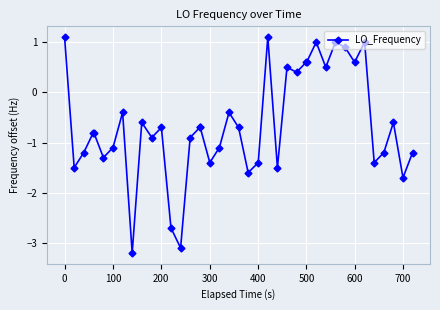

True or false: there are more than 2 points higher than both neighbors.

True